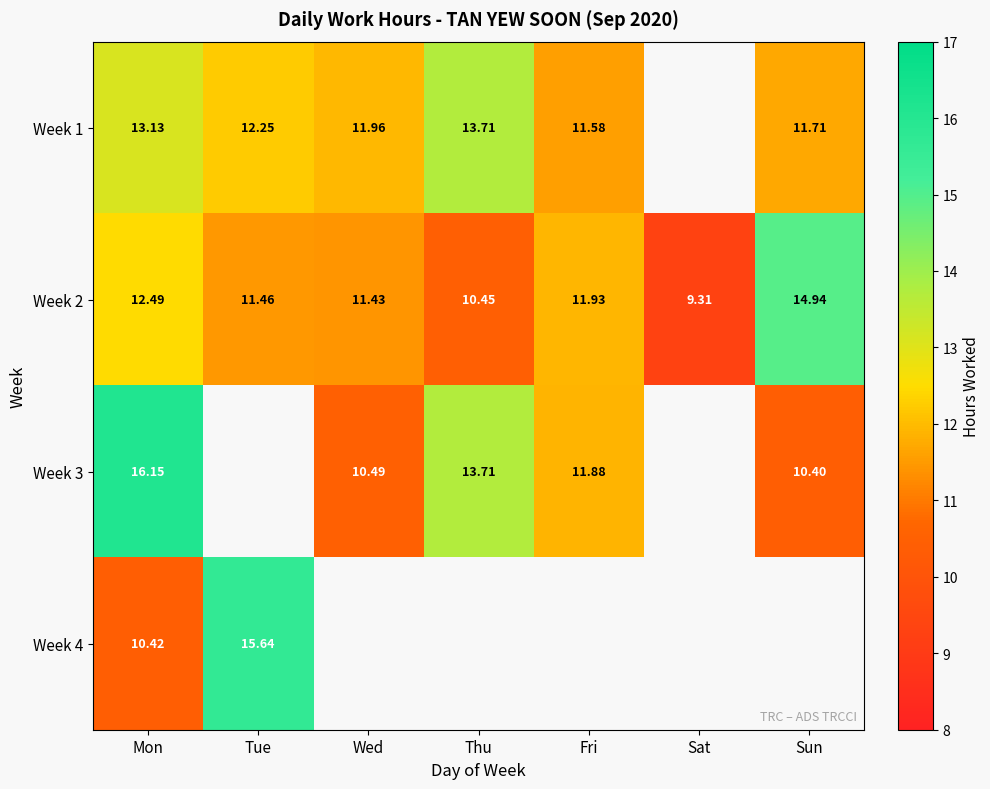

Is the value of Week 1 at Wed greater than the value of Week 2 at Wed?

Yes